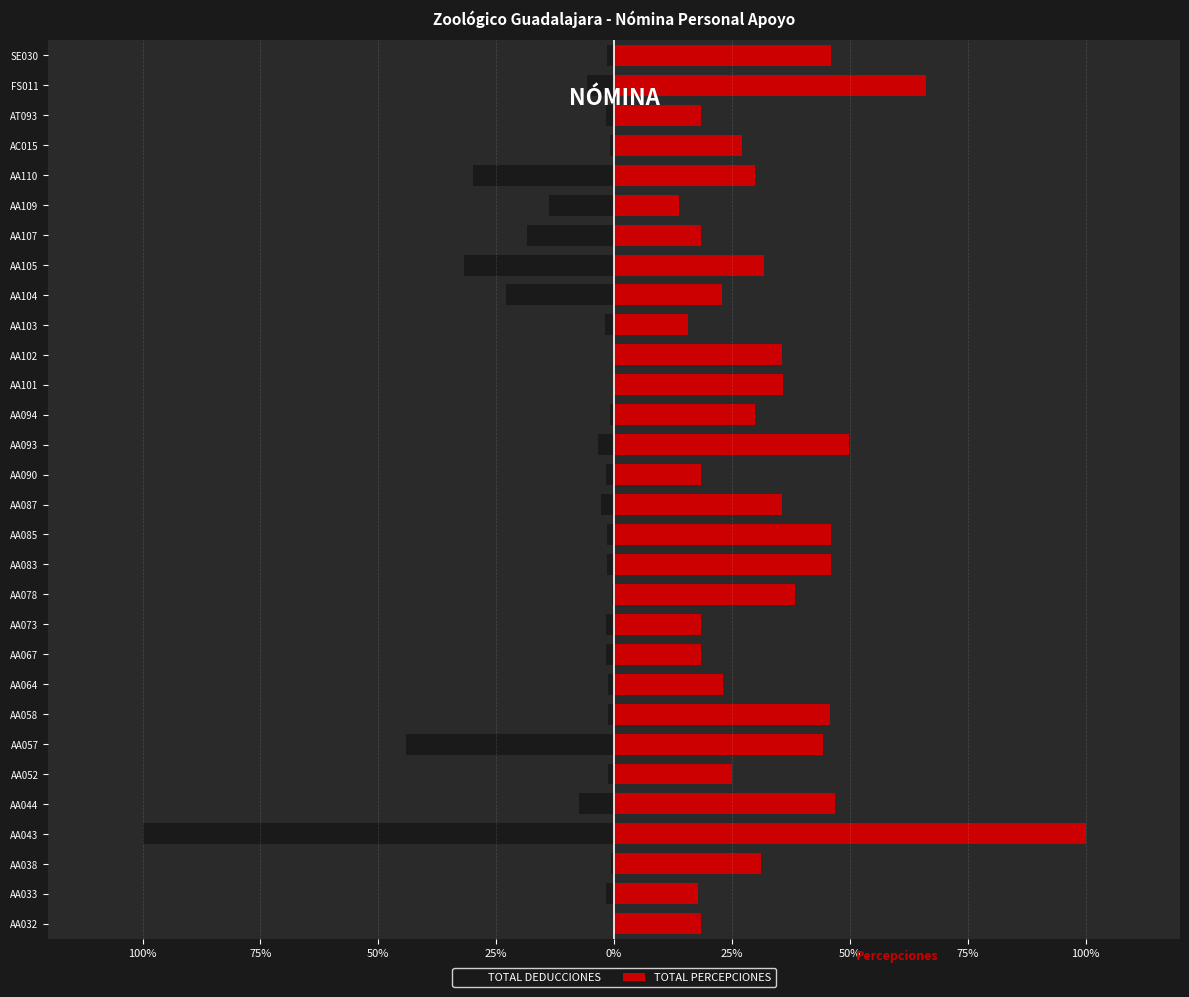

Is the value of TOTAL DEDUCCIONES at AA094 greater than the value of TOTAL PERCEPCIONES at AA093?

No